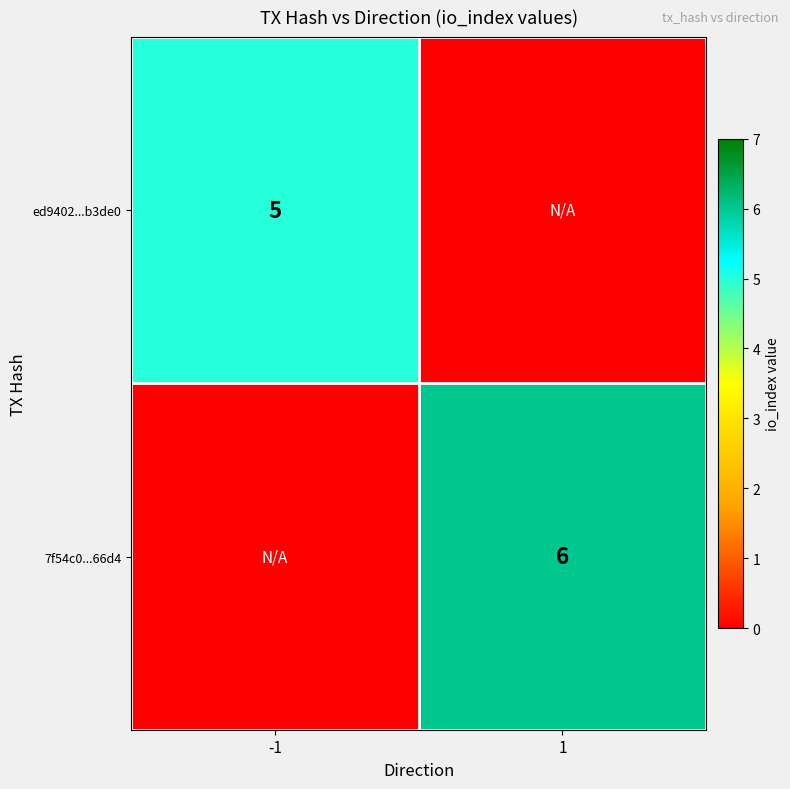

True or false: ed9402...b3de0 has a value of 5 at -1.

True